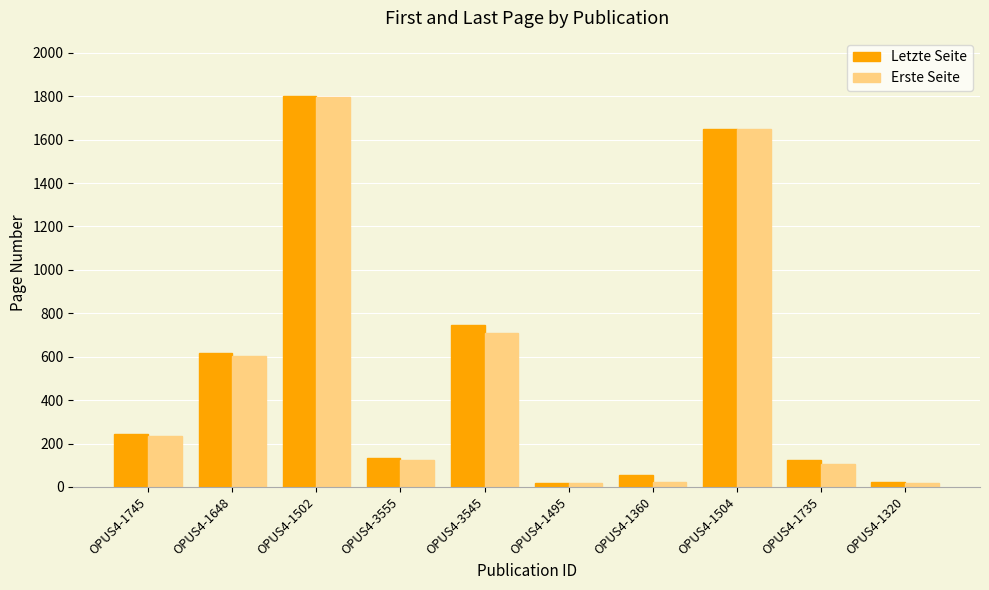

At which category is the sum across all series the highest?

OPUS4-1502